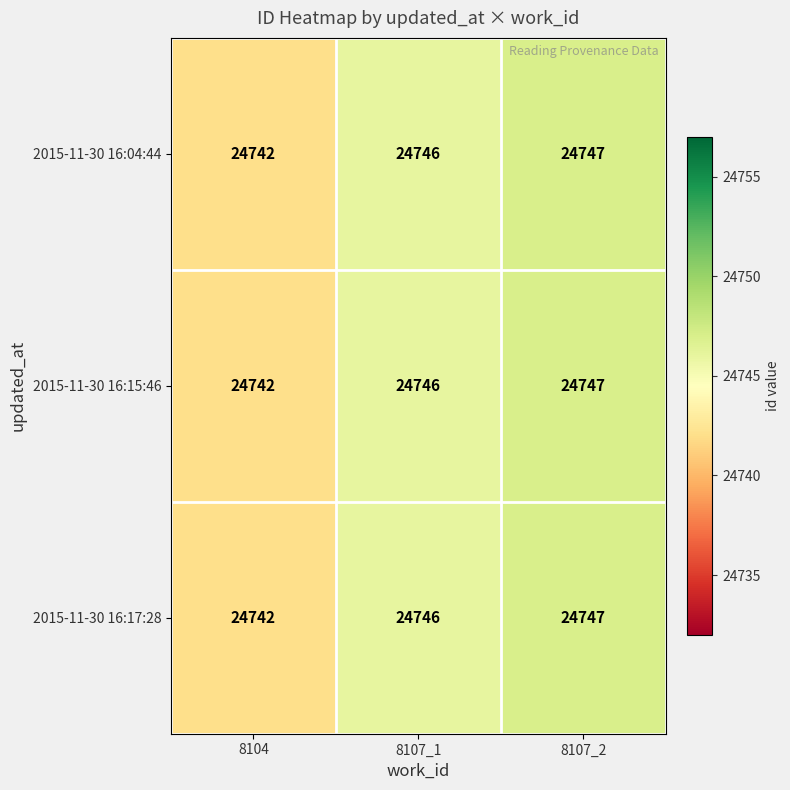

What is the difference between the maximum and minimum values in the 2015-11-30 16:15:46 series?

5